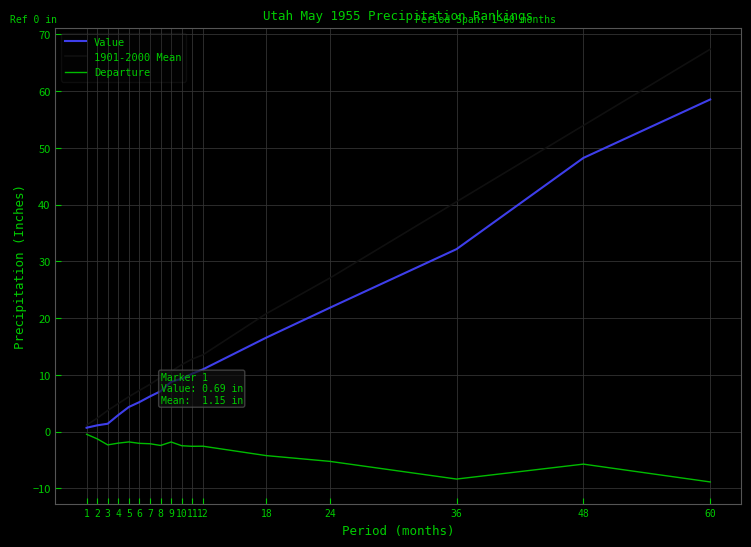

True or false: 1901-2000 Mean has more than 0 points higher than both neighbors.

False